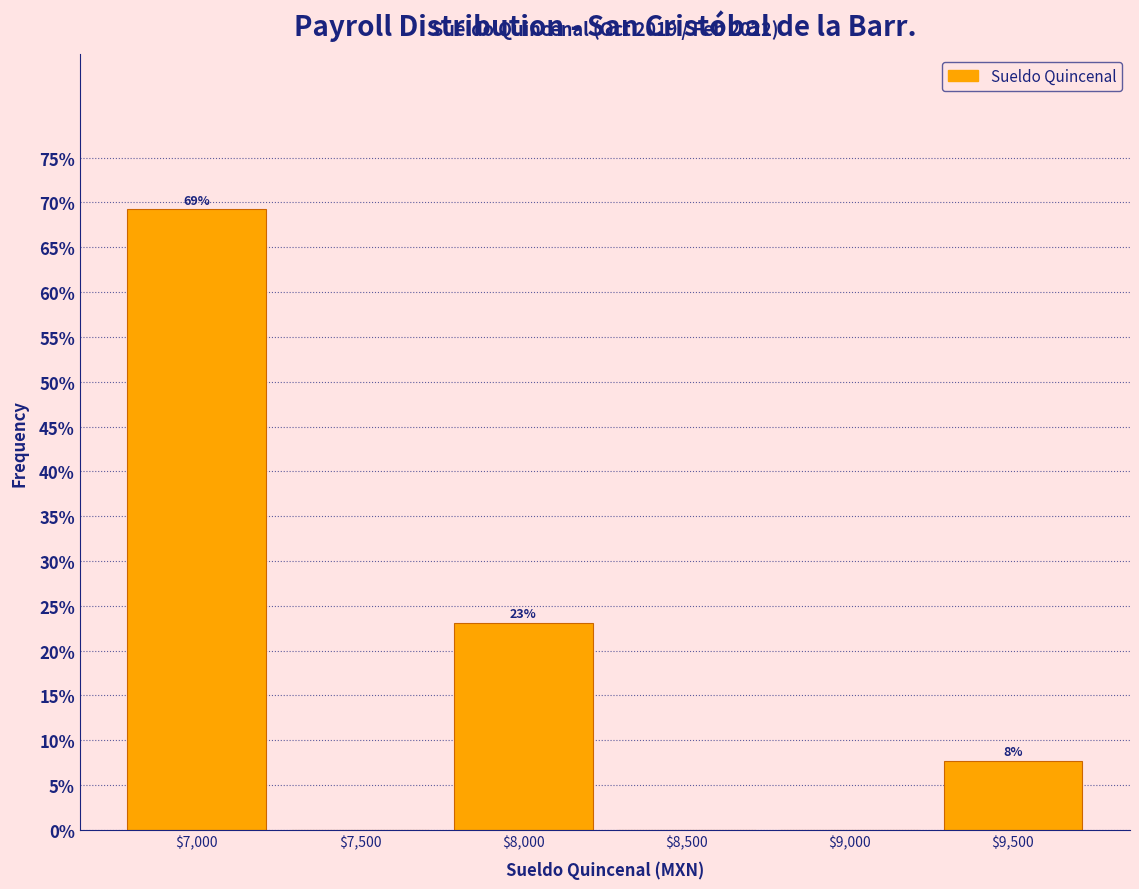

At which label is the value closest to 34?

$8,000